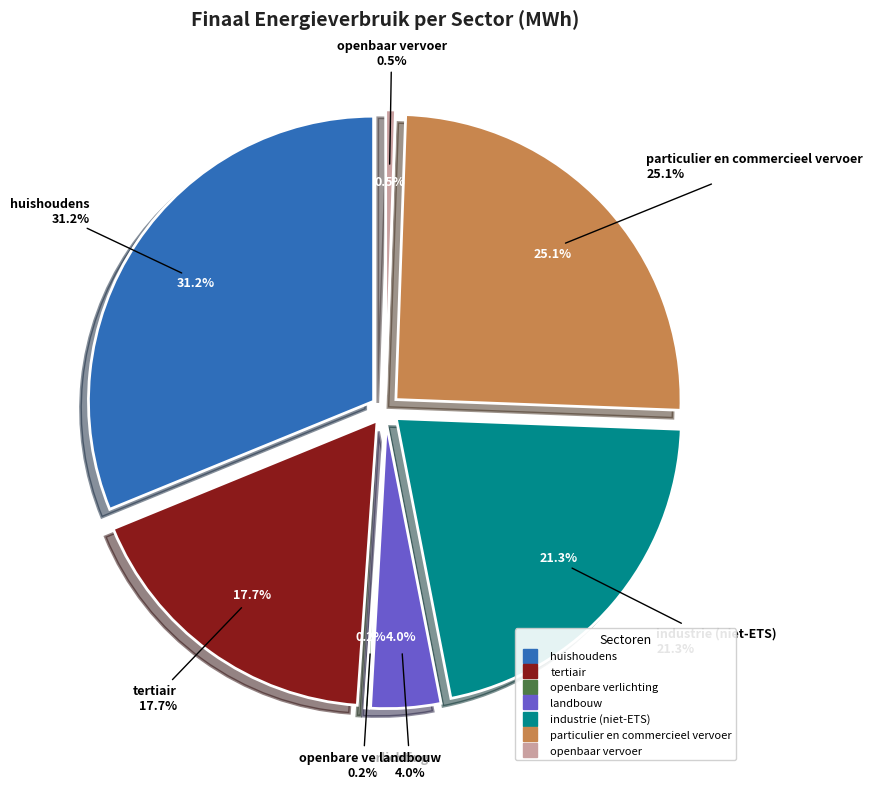

True or false: industrie (niet-ETS) accounts for 21% of the total.

True